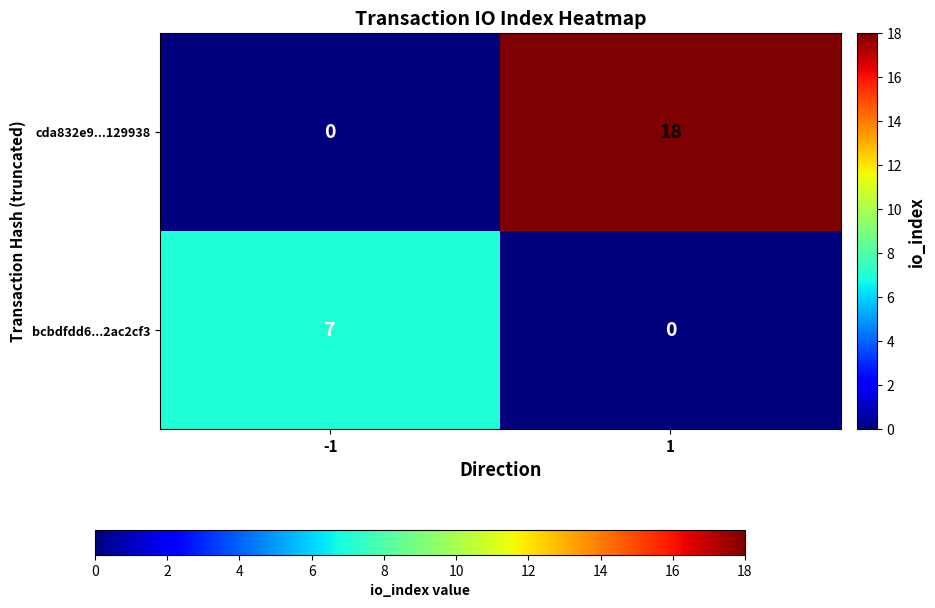

Which series changed the most between -1 and 1?

cda832e9...129938